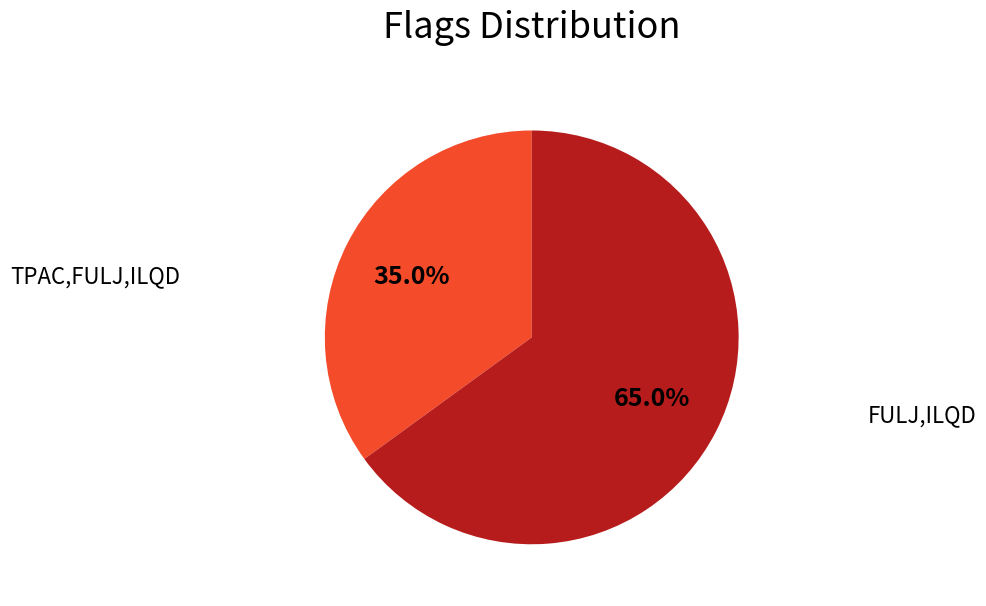

Is there a majority slice in this chart?

Yes